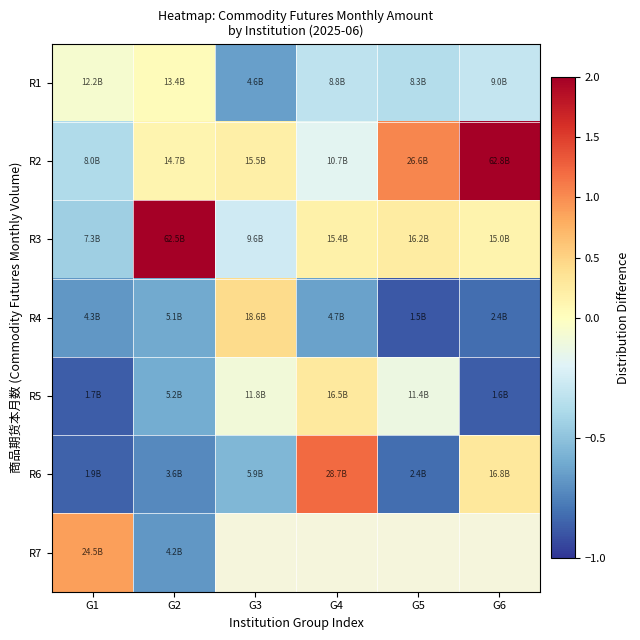

Which has a higher value, G4 or G6?

G6